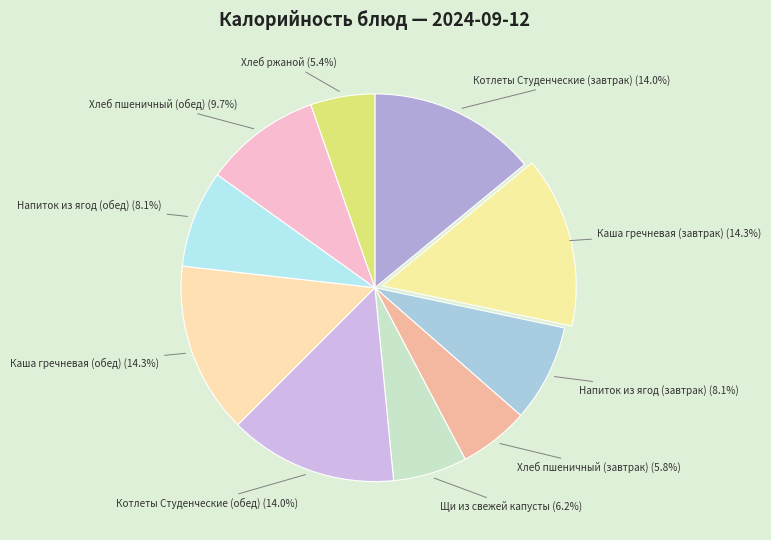

What portion of the pie excludes Напиток из ягод (обед)?

91.9%